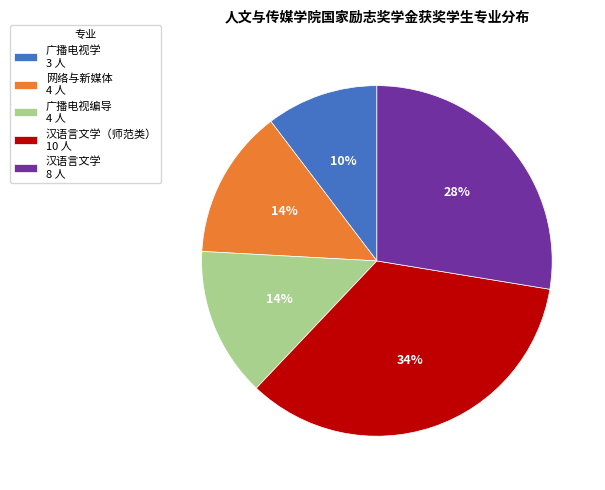

What is the ratio of the value at 广播电视学 3 人 to the value at 汉语言文学（师范类） 10 人?

0.3